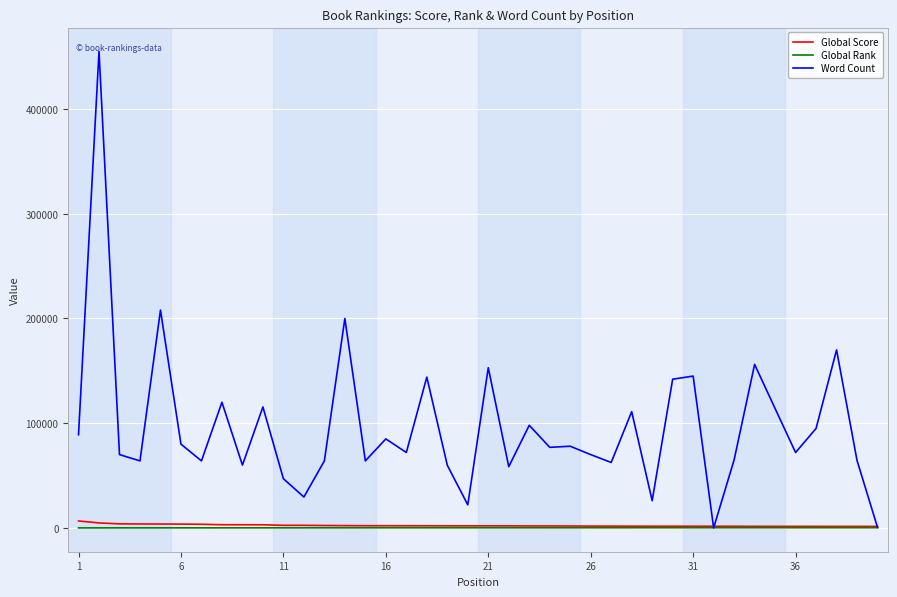

What is the maximum value shown in the chart?

455125